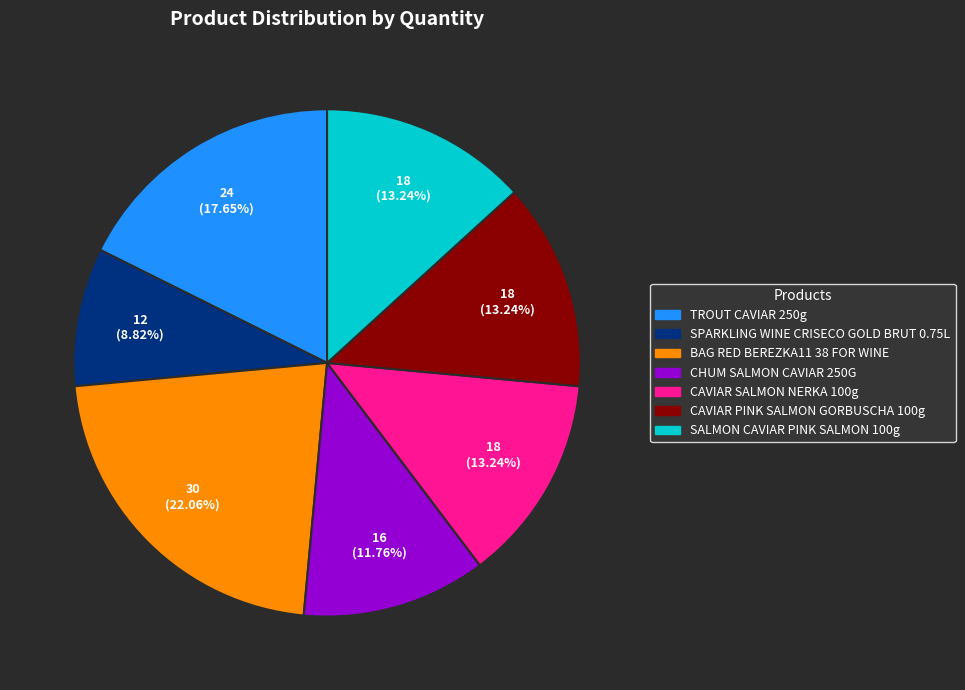

Does any single category account for the majority?

No